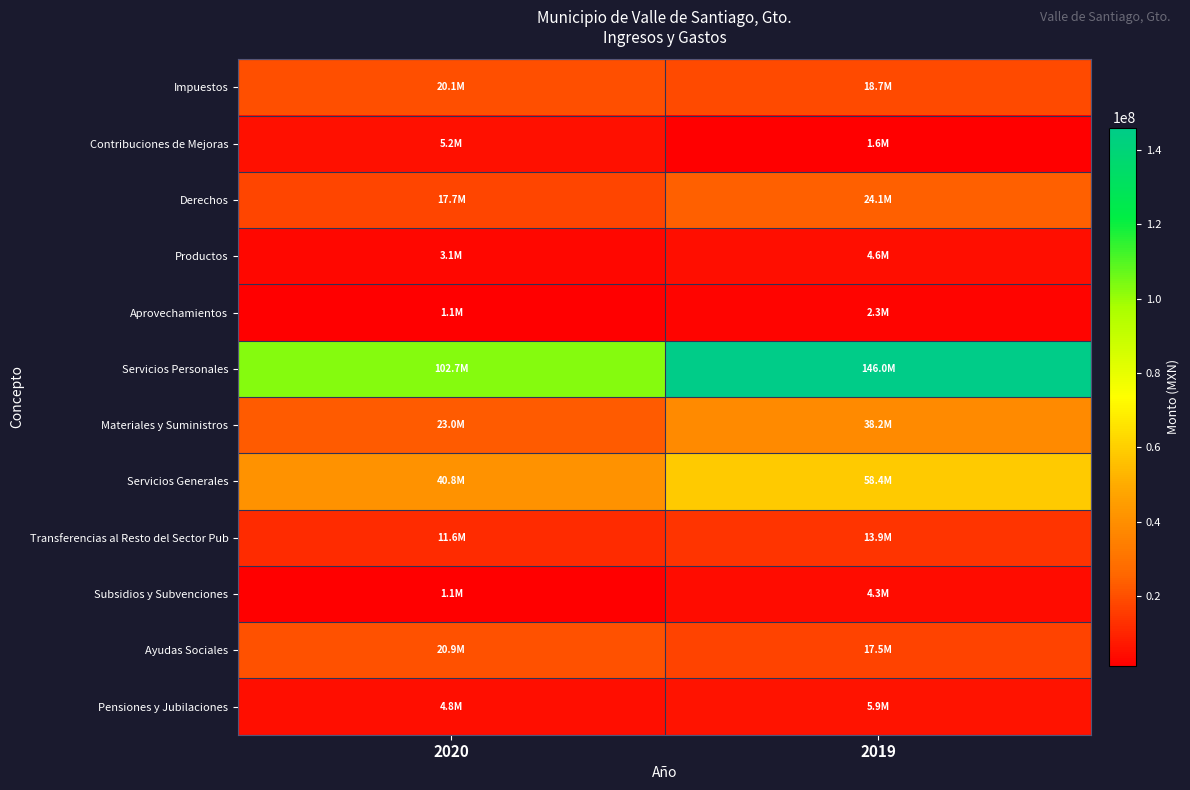

Which category has the lowest value across all series?

2020